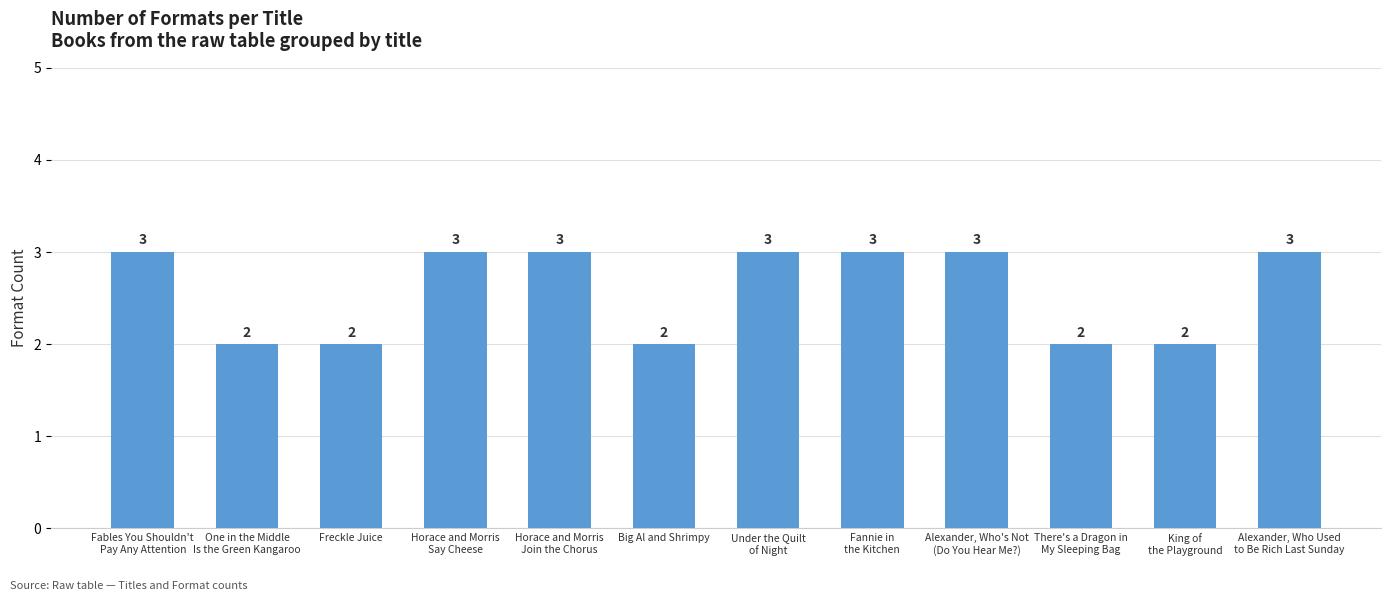

What is the greatest value displayed?

3